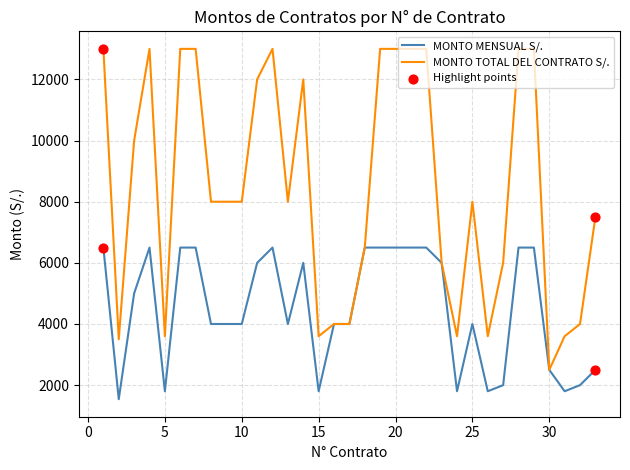

Which series has the widest spread of values?

MONTO TOTAL DEL CONTRATO S/.